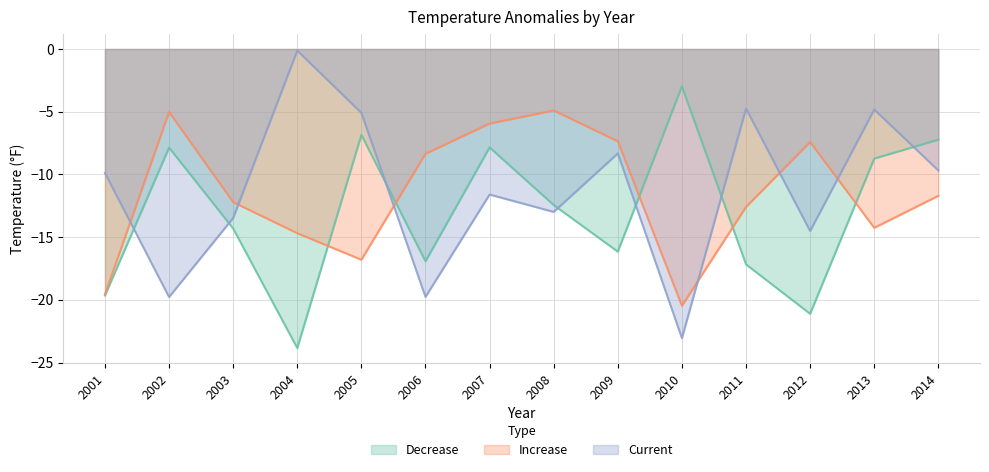

At which category does the chart reach its minimum across all series?

2004